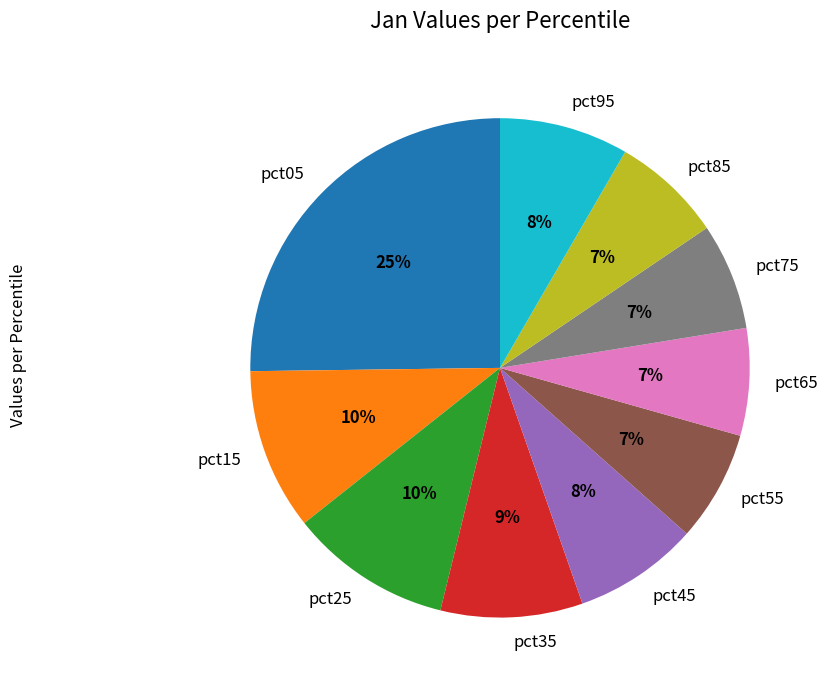

How many slices are in this pie chart?

10